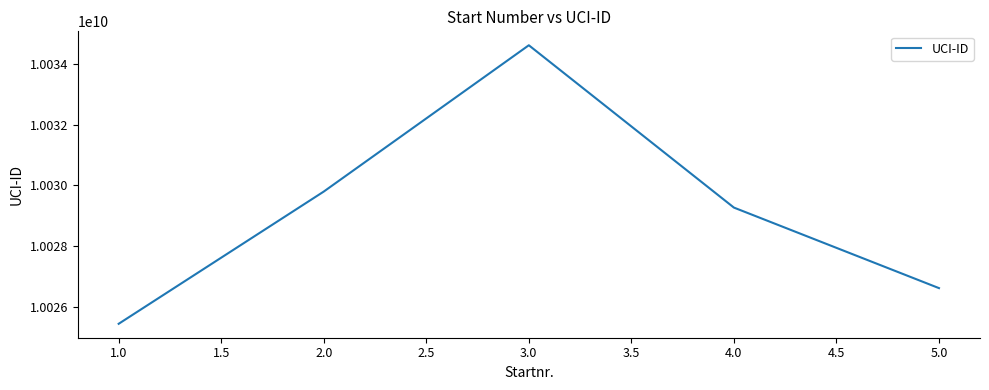

Reading right to left, list all the values displayed in this chart.

10026622086.5	10029272863.0	10034615442.0	10029799770.8	10025448082.5